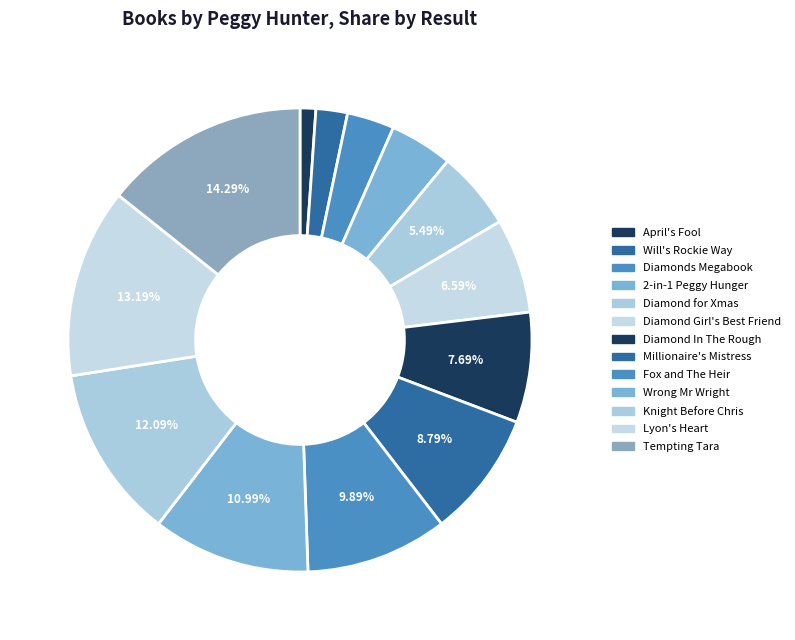

How many segments does this pie chart have?

13